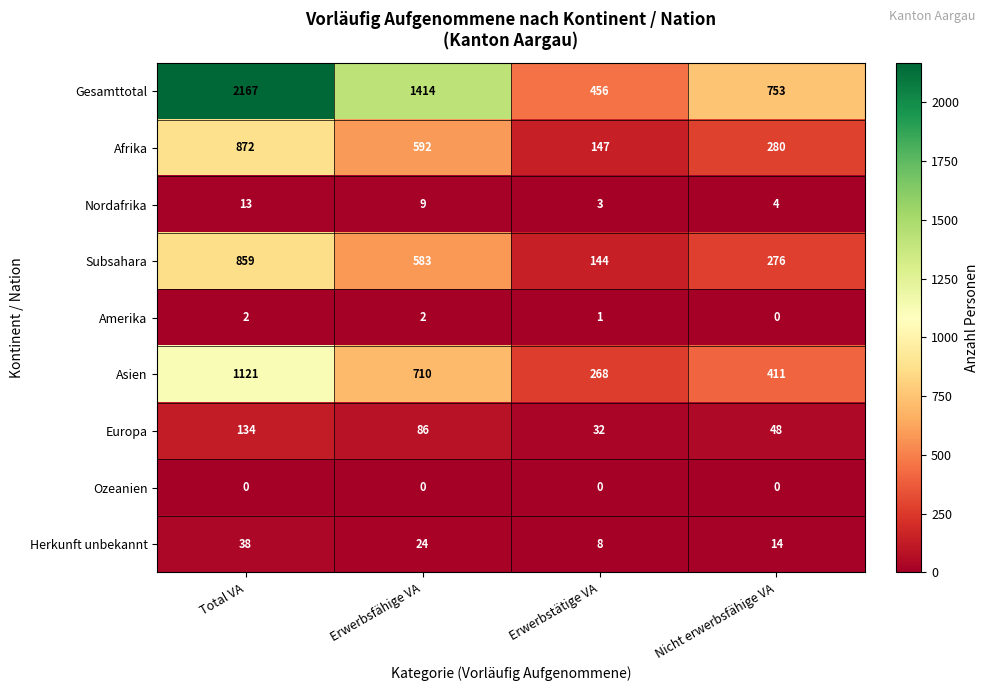

What is the total value across all series at Erwerbsfähige VA?

3420